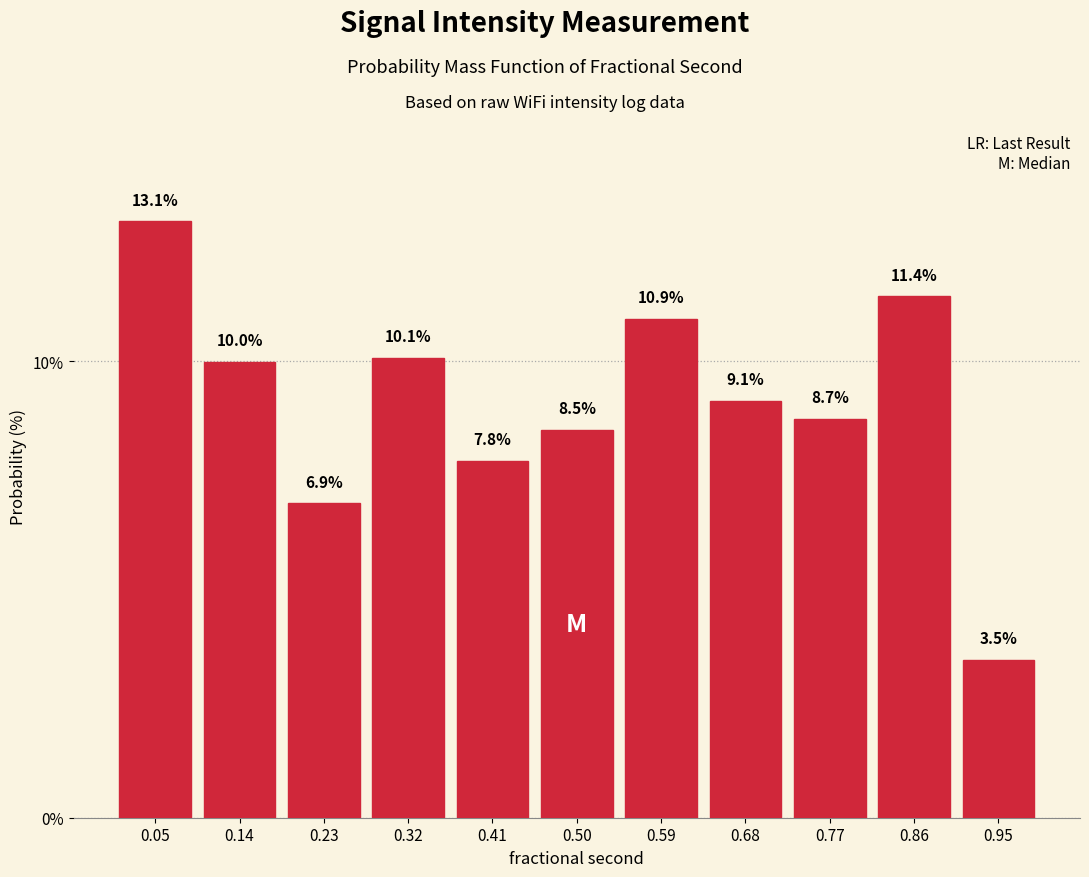

Reading left to right, list every bar in this chart as the range it spans on the x-axis followed by its height. The bar edges are not printed on the chart, so give them approximately, as read against the axis.

0.00 to 0.09: 13.1
0.09 to 0.18: 10.0
0.18 to 0.27: 6.9
0.27 to 0.36: 10.1
0.36 to 0.45: 7.8
0.45 to 0.55: 8.5
0.55 to 0.64: 10.9
0.64 to 0.73: 9.1
0.73 to 0.82: 8.7
0.82 to 0.91: 11.4
0.91 to 1.00: 3.5